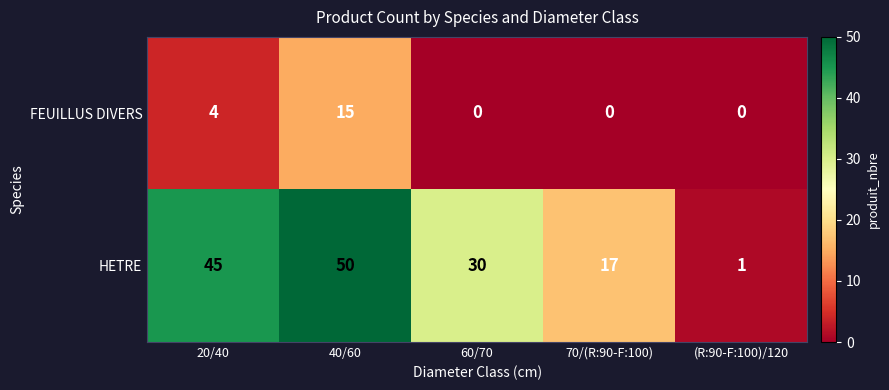

Which series has the largest total across all categories?

HETRE